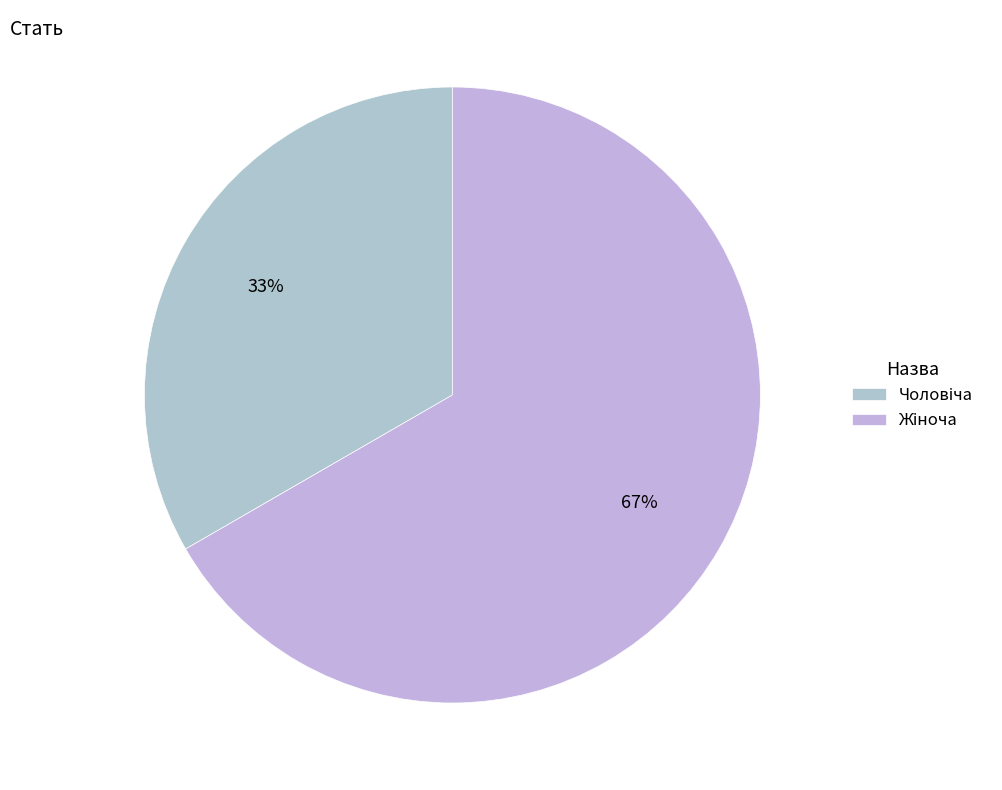

Rank the categories by value from highest to lowest.

Жіноча, Чоловіча